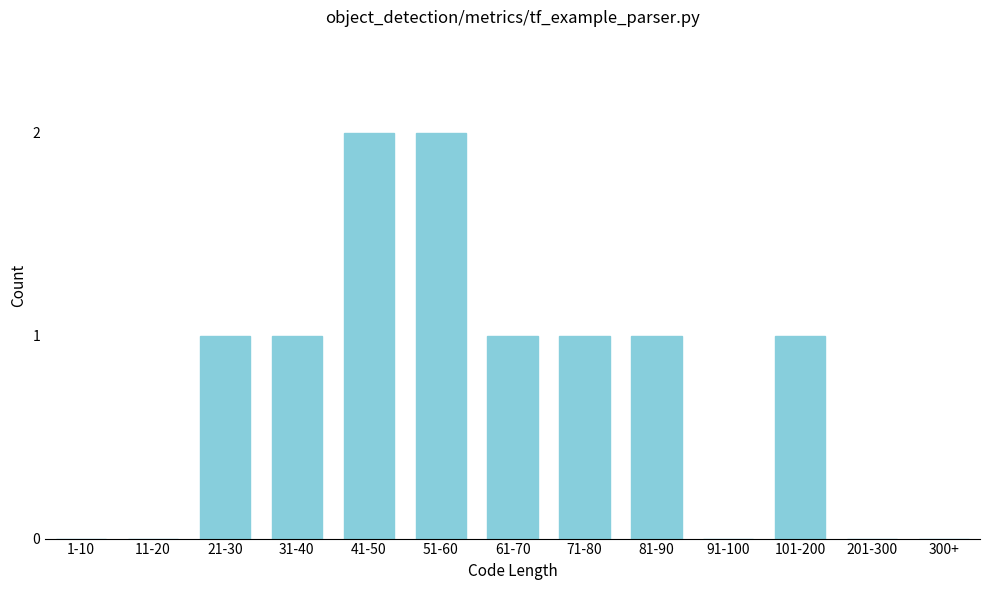

Reading left to right, transcribe all the data shown in this chart.

1-10=0	11-20=0	21-30=1	31-40=1	41-50=2	51-60=2	61-70=1	71-80=1	81-90=1	91-100=0	101-200=1	201-300=0	300+=0